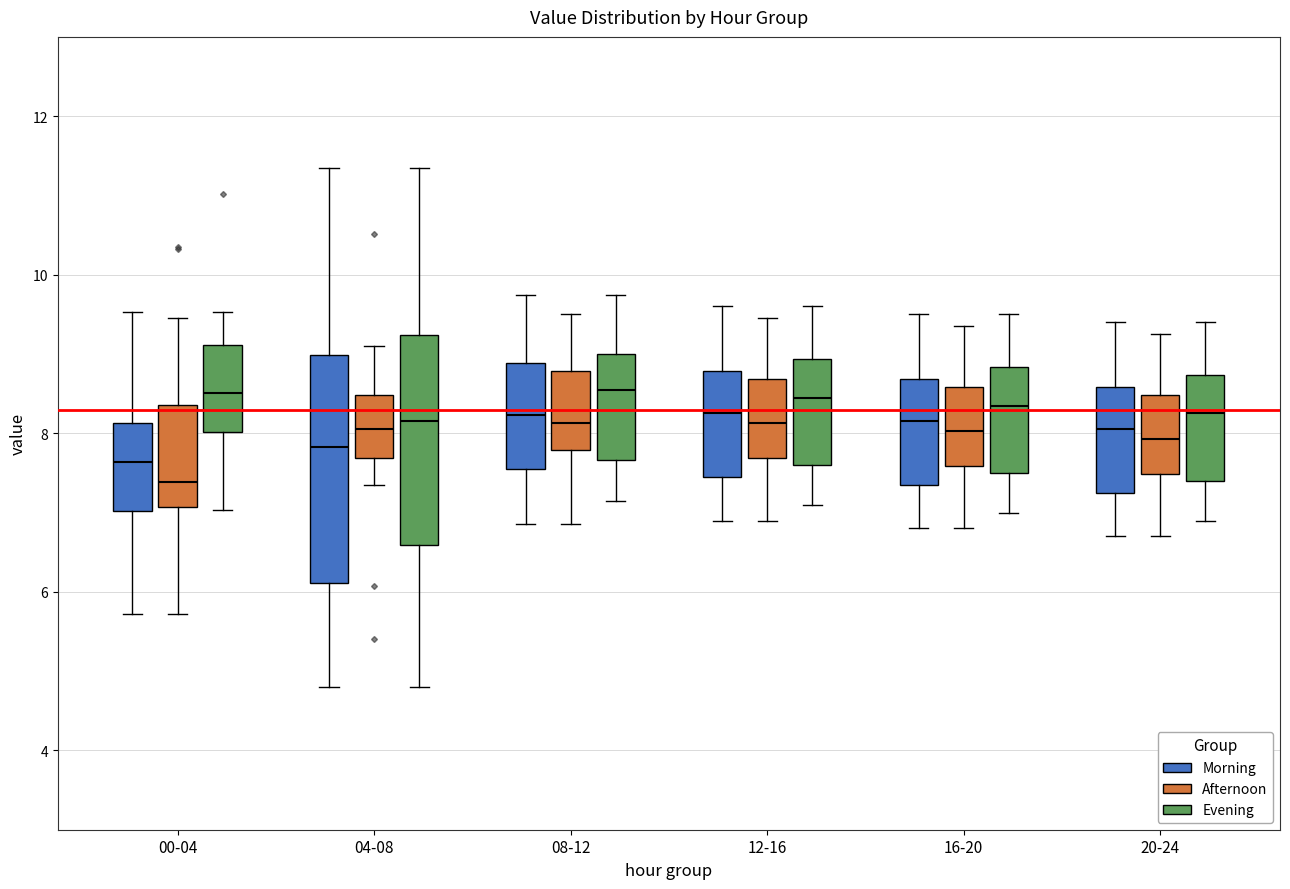

Where does the upper whisker of the box for 04-08 (Afternoon) end on the y-axis? The values are not printed on the chart, so give them approximately, as read against the axis.

9.2